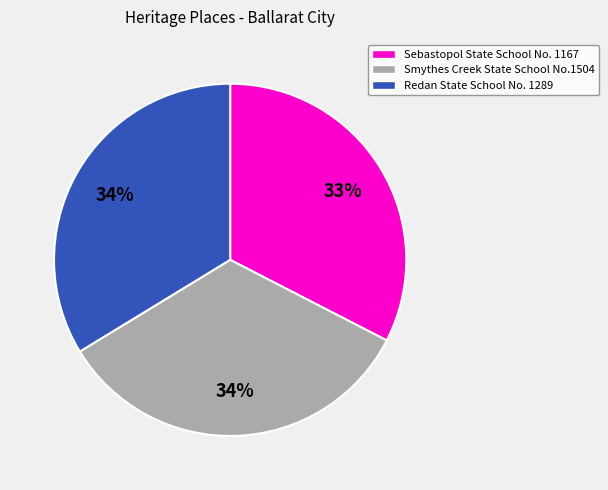

Do Sebastopol State School No. 1167 and Redan State School No. 1289 together represent more than half of the pie?

Yes